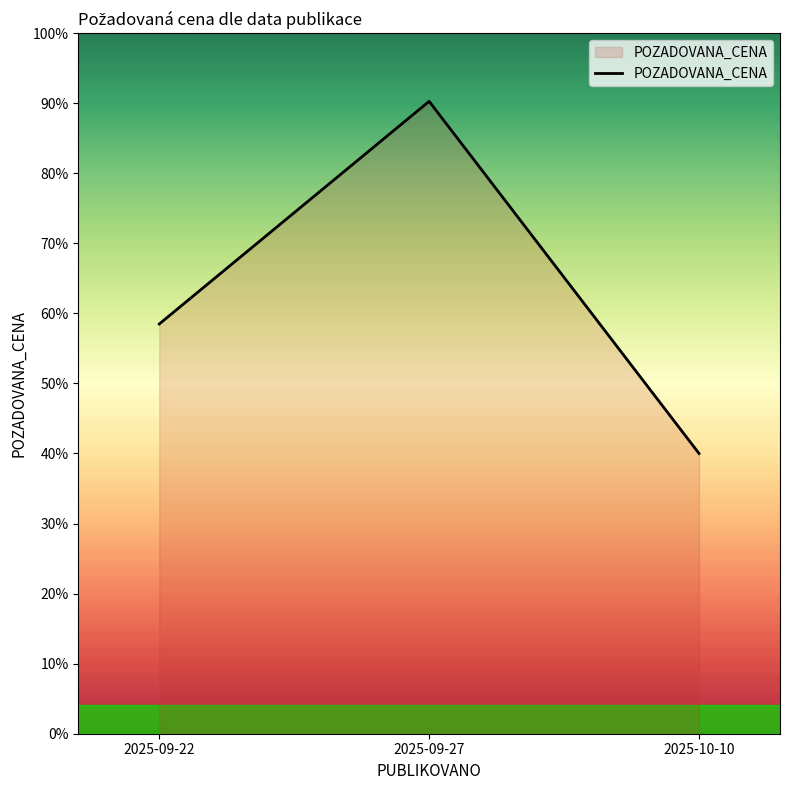

Which label corresponds to the smallest value in the chart?

2025-10-10